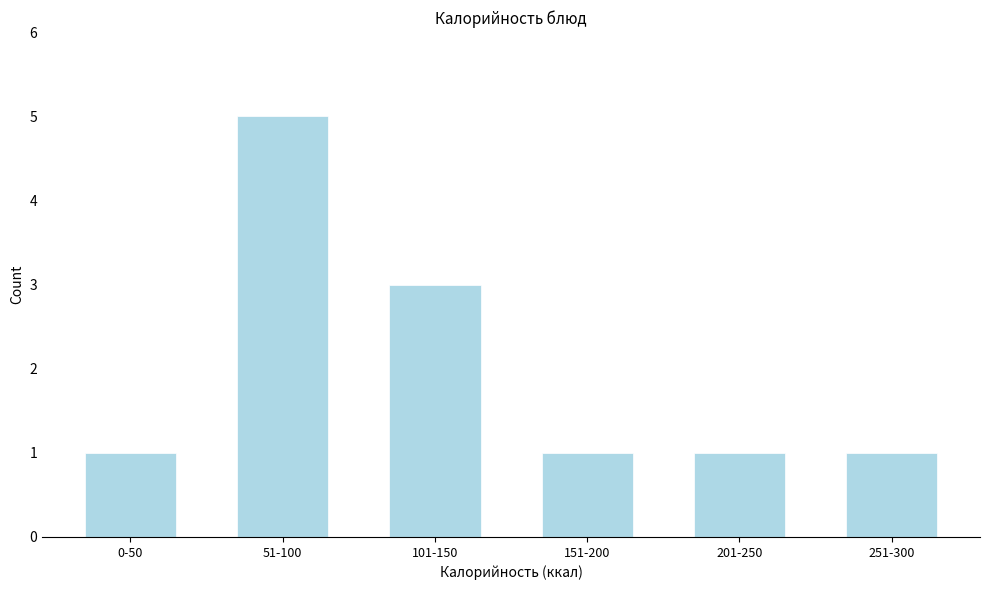

Reading right to left, what are all the values shown in this chart?

1	1	1	3	5	1